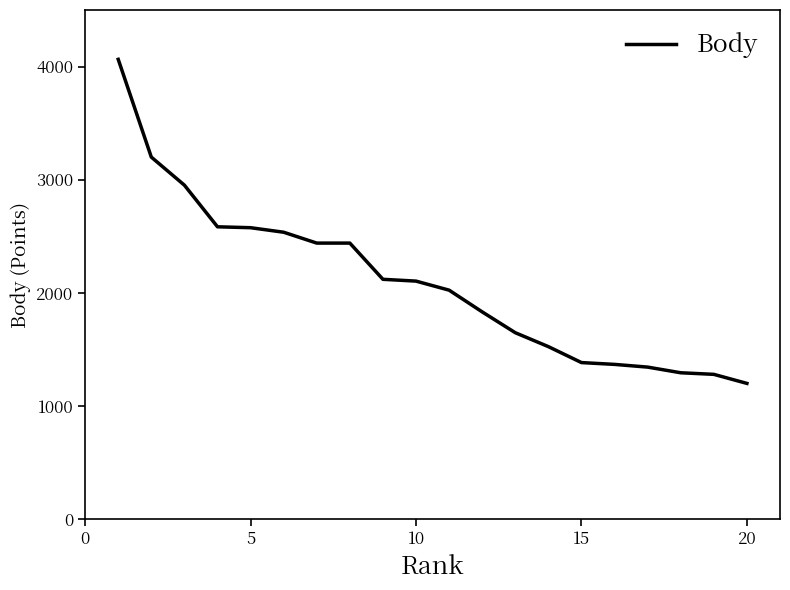

What is the difference between the maximum and minimum values?

2864